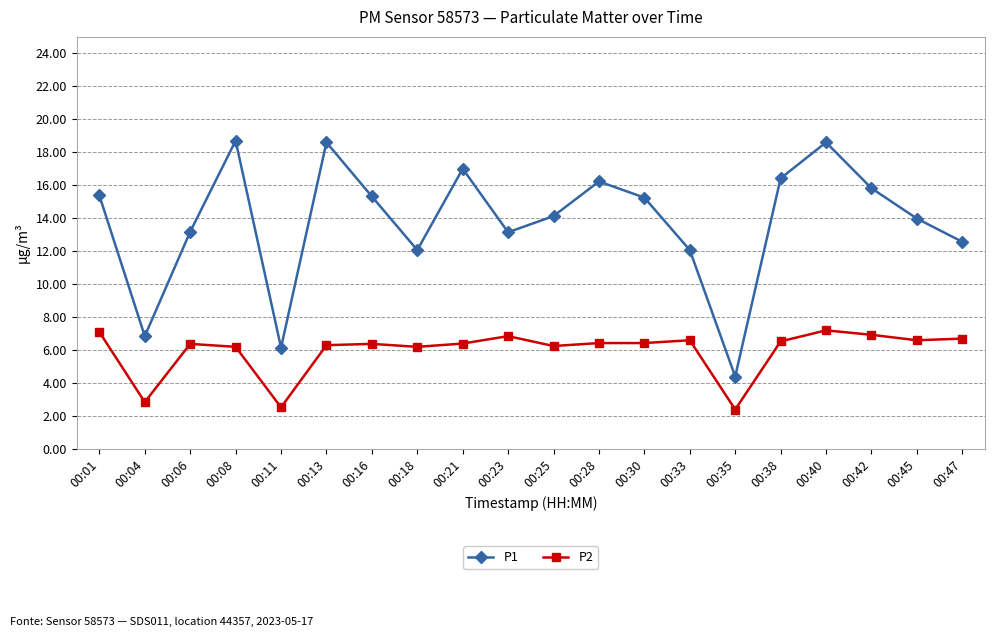

How many categories are shown in the chart?

20